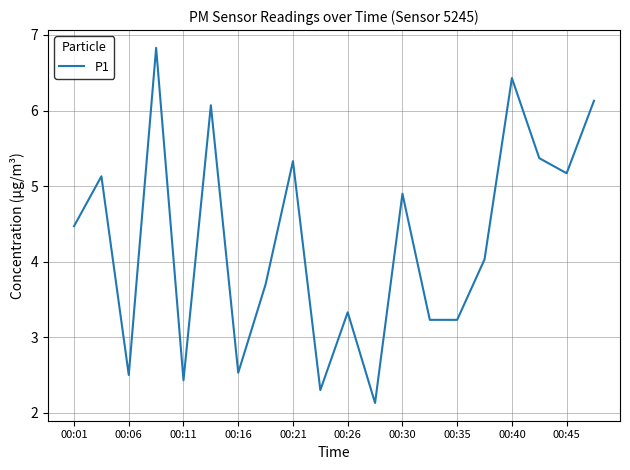

What is the difference between the second highest and minimum values?

4.3